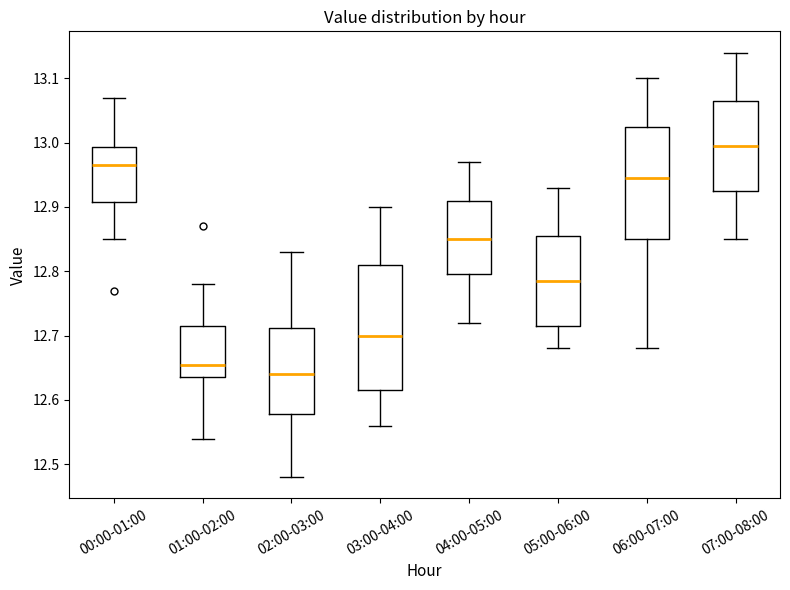

Reading left to right, read every box against the y-axis: the position of its median line, the range the box covers, and the ends of its whiskers. The values are not printed on the chart, so give them approximately, as read against the axis.

00:00-01:00: median 12.97, box 12.91 to 12.99, whiskers 12.85 to 13.07
01:00-02:00: median 12.66, box 12.64 to 12.72, whiskers 12.54 to 12.78
02:00-03:00: median 12.64, box 12.58 to 12.71, whiskers 12.48 to 12.83
03:00-04:00: median 12.70, box 12.62 to 12.81, whiskers 12.56 to 12.90
04:00-05:00: median 12.85, box 12.80 to 12.91, whiskers 12.72 to 12.97
05:00-06:00: median 12.79, box 12.72 to 12.86, whiskers 12.68 to 12.93
06:00-07:00: median 12.95, box 12.85 to 13.03, whiskers 12.68 to 13.10
07:00-08:00: median 13.00, box 12.93 to 13.07, whiskers 12.85 to 13.14